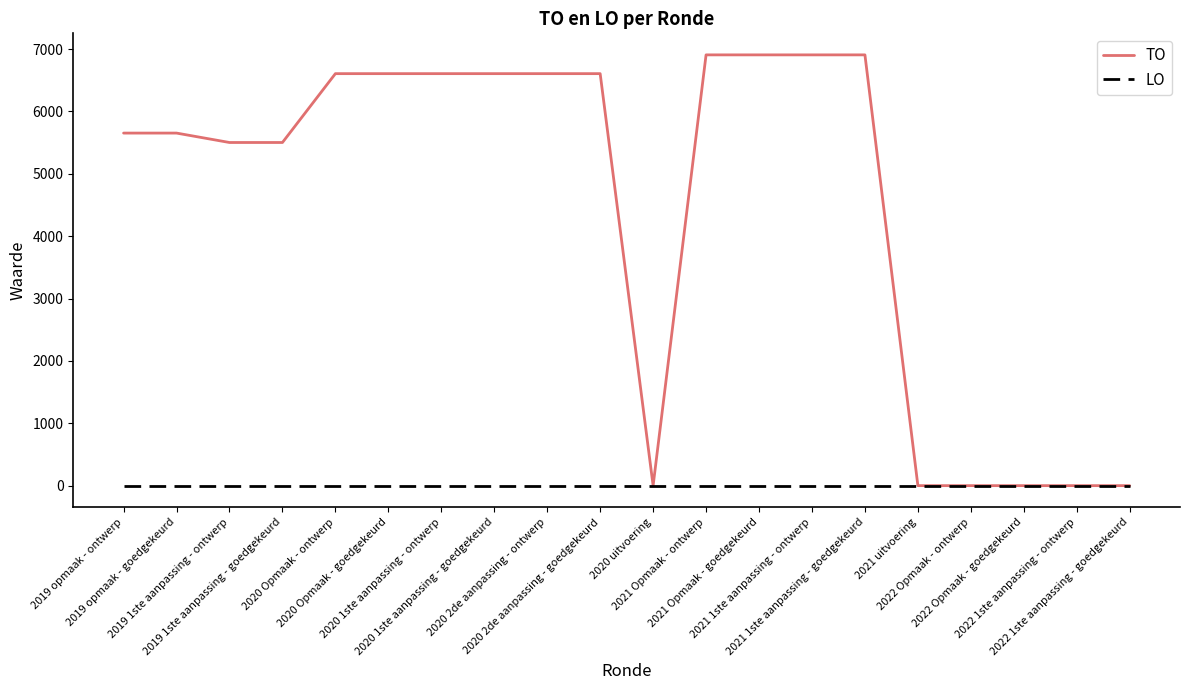

Is the value of TO at 2021 1ste aanpassing - goedgekeurd greater than the value of LO at 2020 Opmaak - ontwerp?

Yes